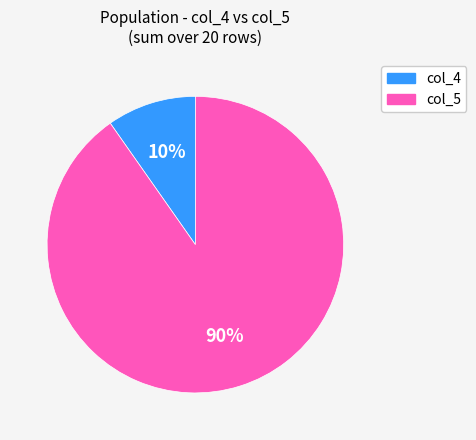

Is there a majority slice in this chart?

Yes